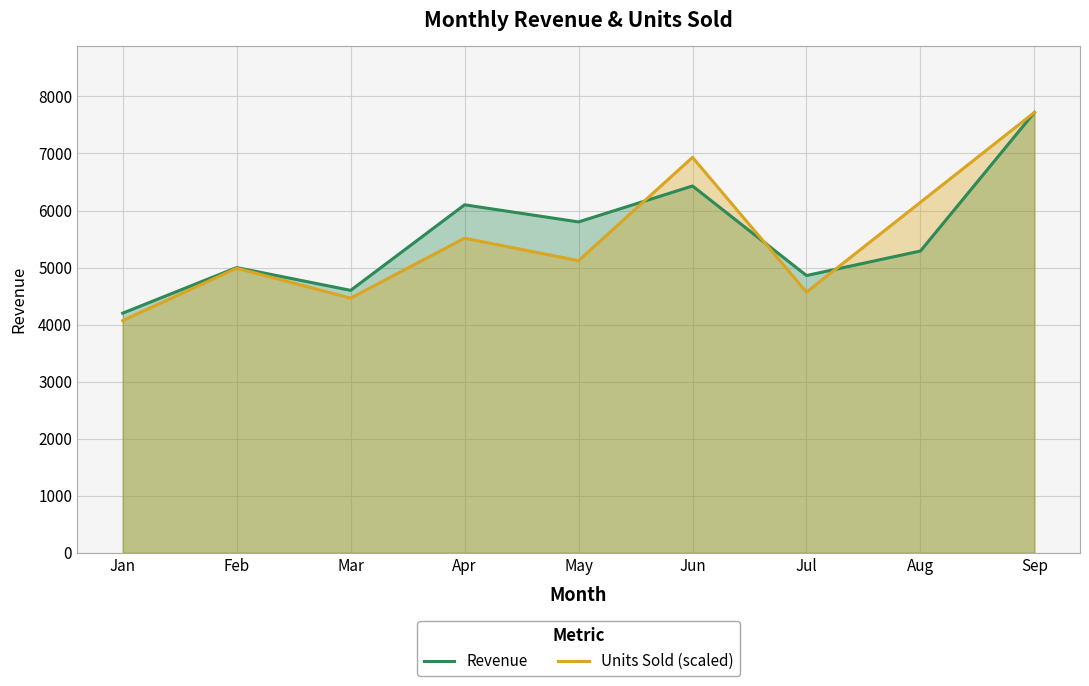

Reading left to right, transcribe all the data shown in this chart.

Revenue: Jan=4200.0	Feb=5000.0	Mar=4600.0	Apr=6100.0	May=5800.0	Jun=6430.0	Jul=4860.0	Aug=5290.0	Sep=7720.0
Units Sold (scaled): Jan=4070.1	Feb=4989.1	Mar=4463.9	Apr=5514.3	May=5120.4	Jun=6932.2	Jul=4569.0	Aug=6144.5	Sep=7720.0